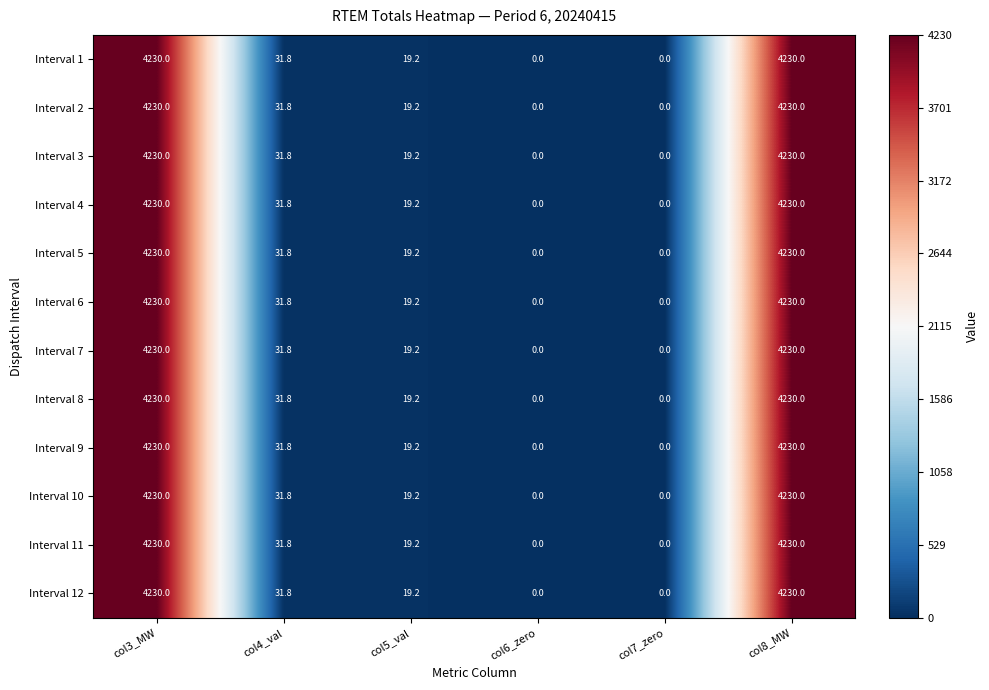

Is the value of Interval 11 at col5_val greater than the value of Interval 6 at col4_val?

No